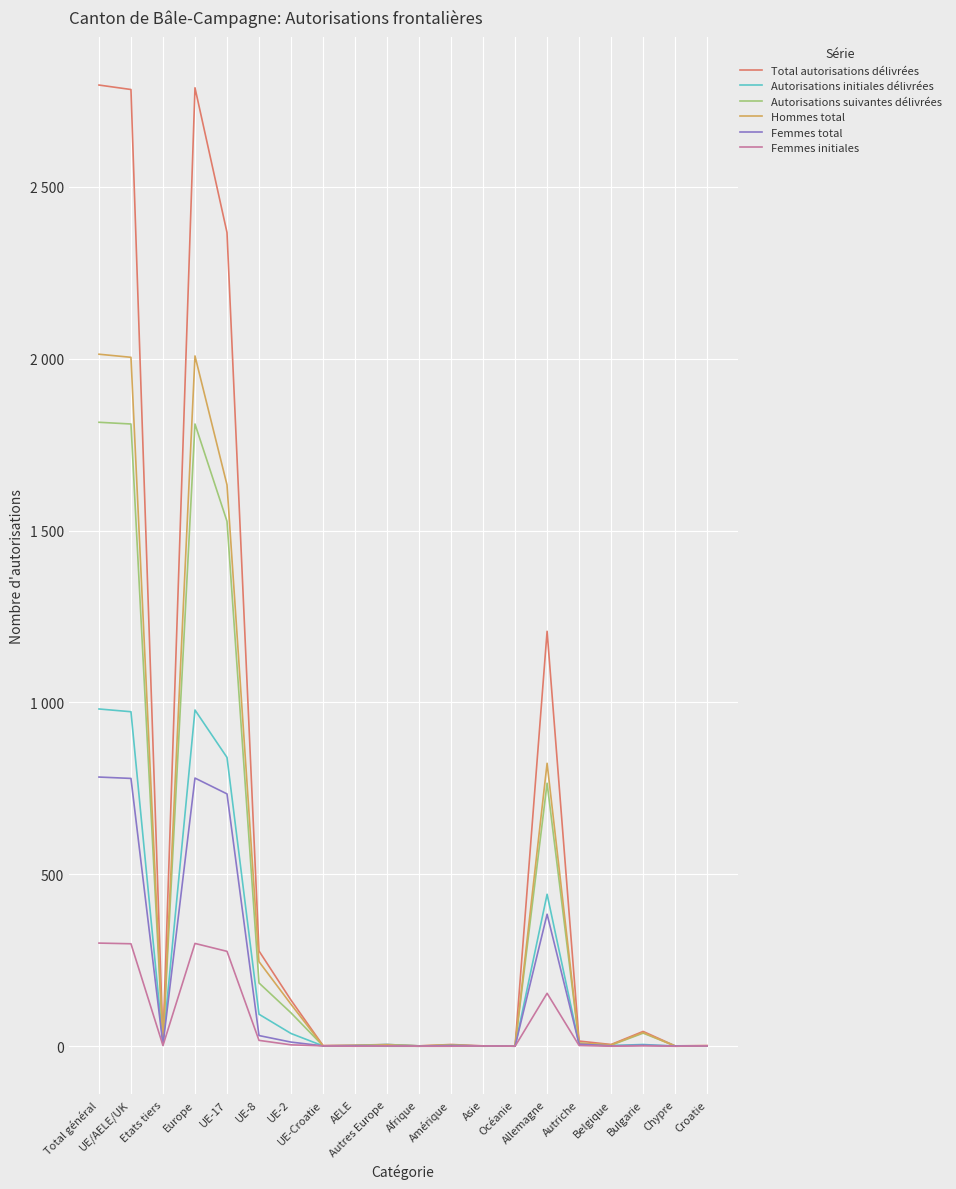

Does the chart display data point markers on the line(s)?

No